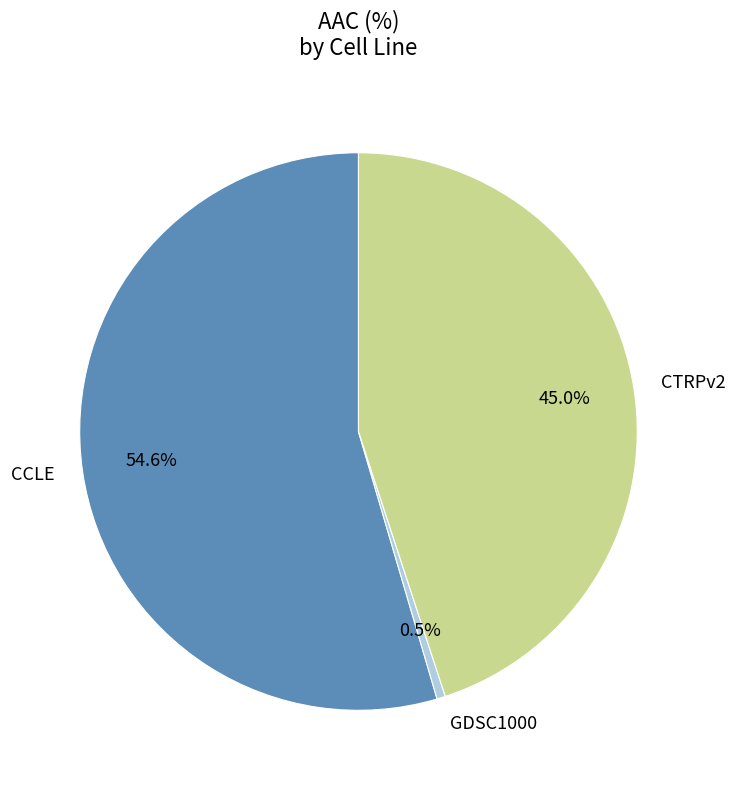

Approximately how many times larger is the value at CTRPv2 compared to CCLE?

0.8